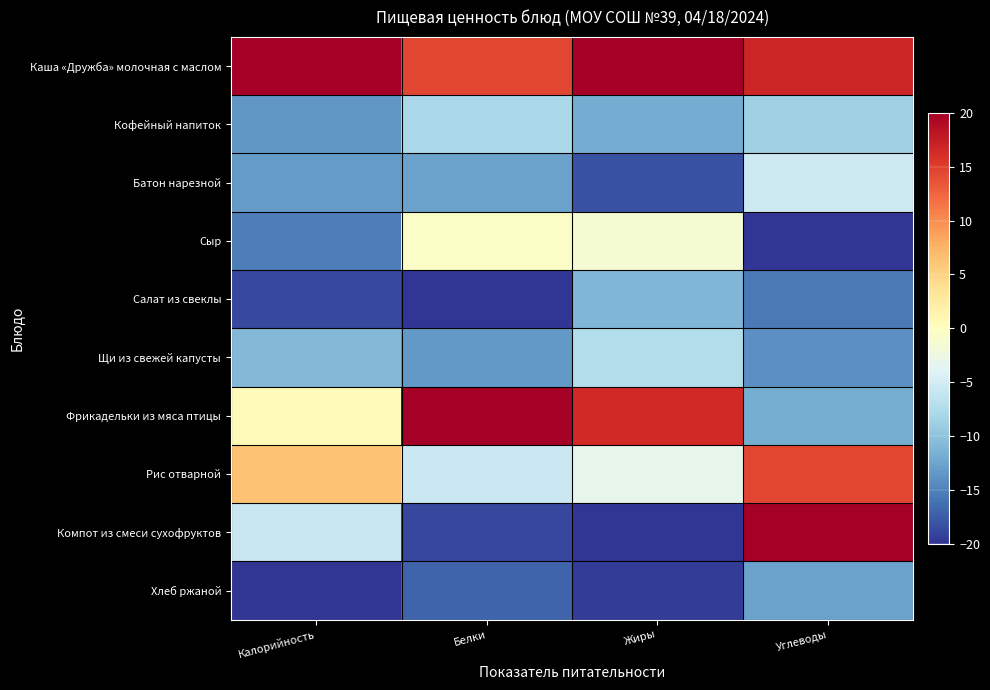

Which series changed the most between Белки and Углеводы?

Компот из смеси сухофруктов